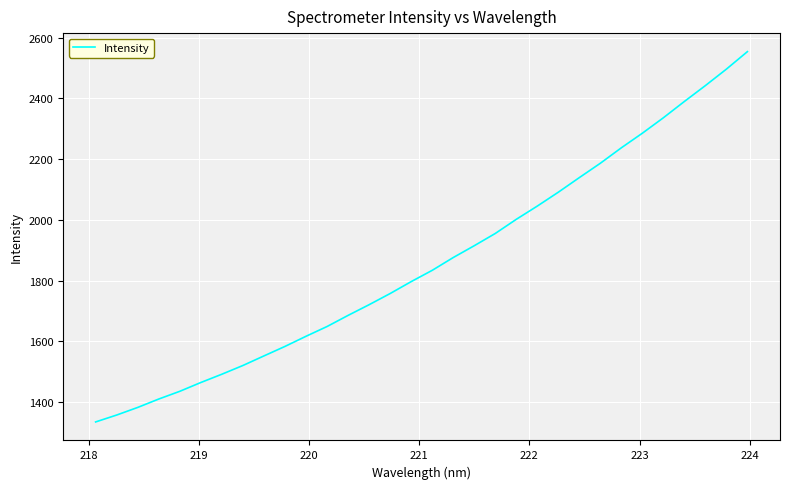

How many lines are shown in the chart?

1